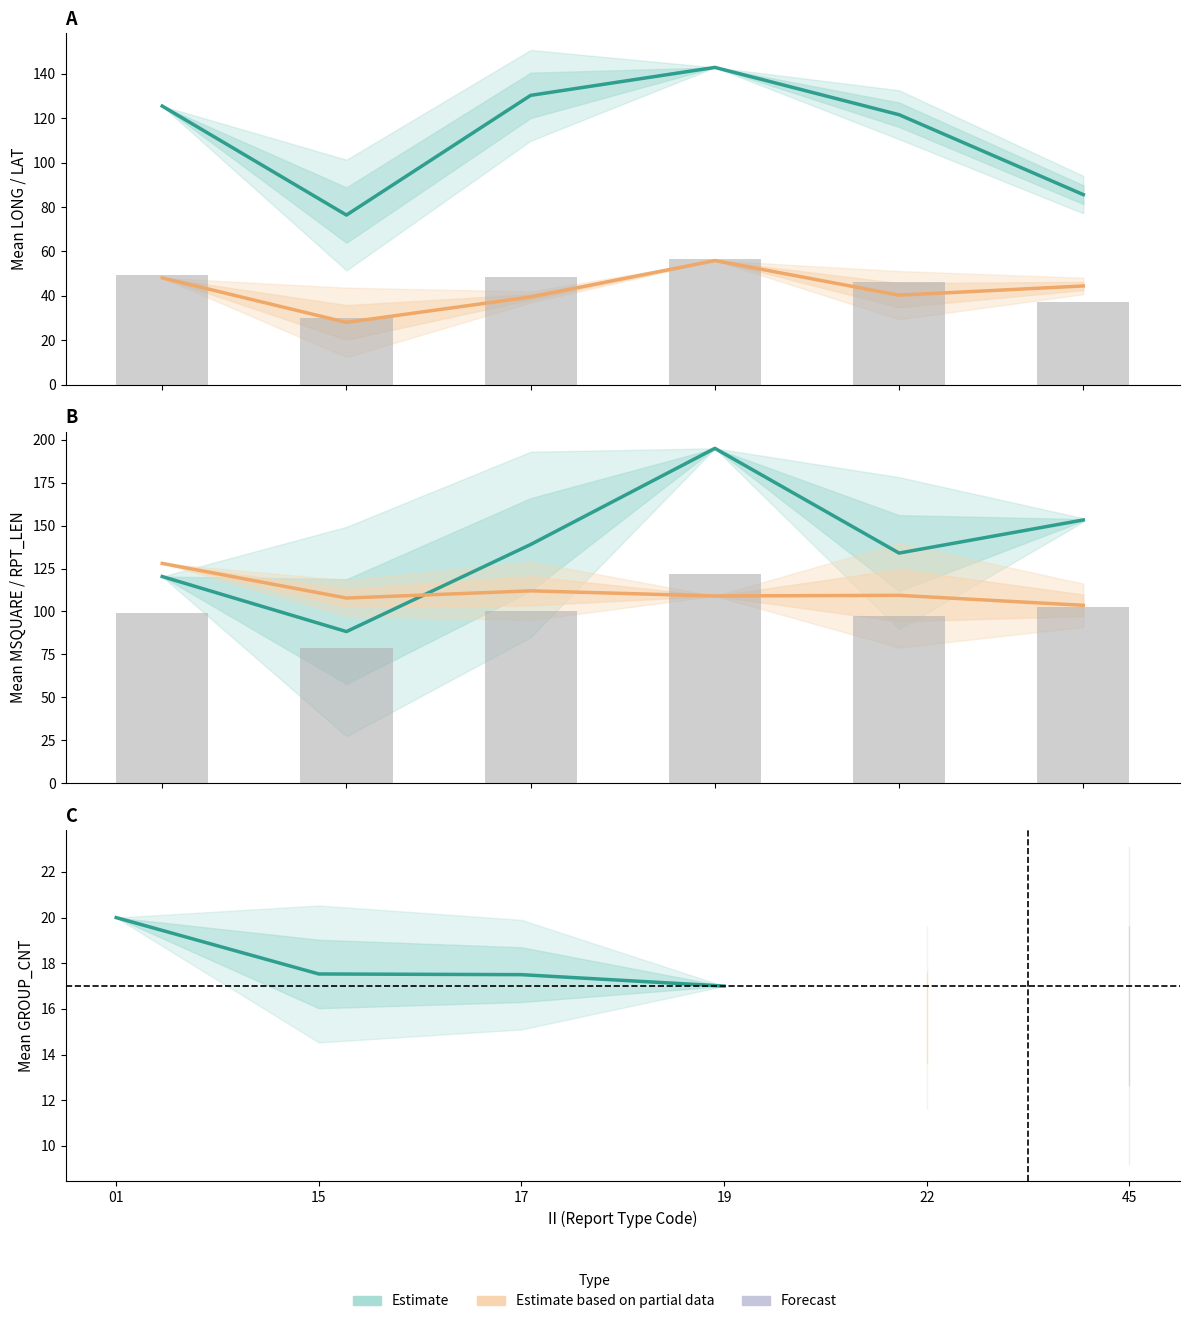

What is the spread (max minus min) of values at 22?

93.7